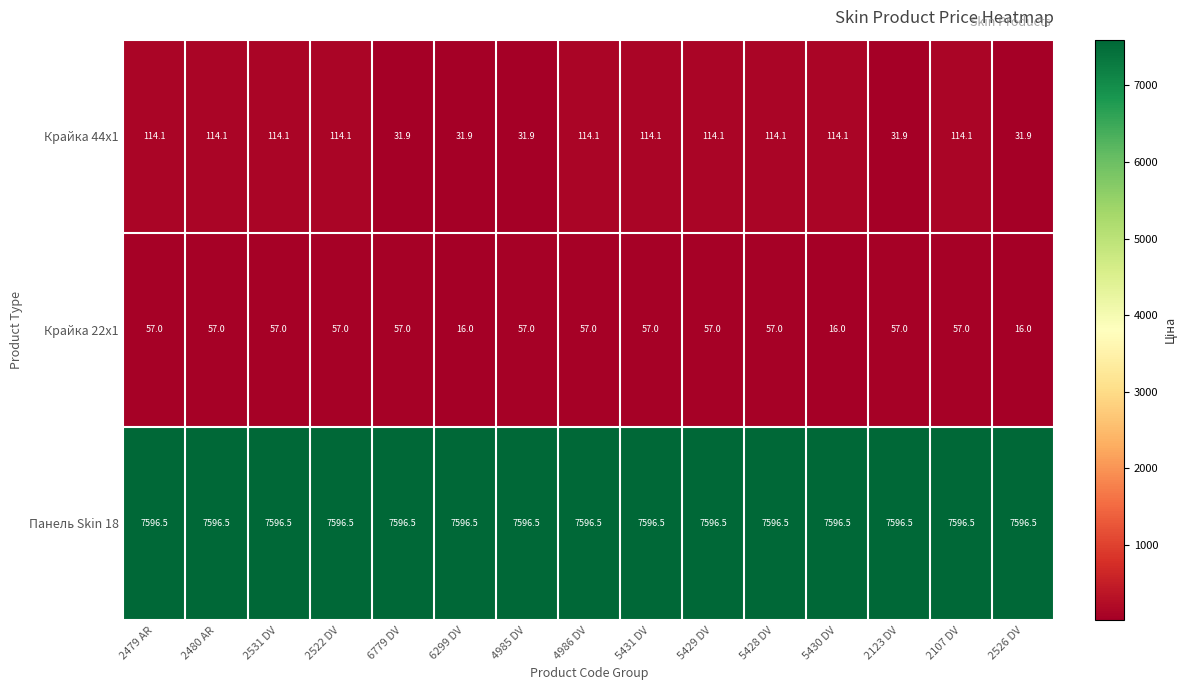

Rank the series at 4986 DV from lowest to highest value.

Крайка 22x1, Крайка 44x1, Панель Skin 18